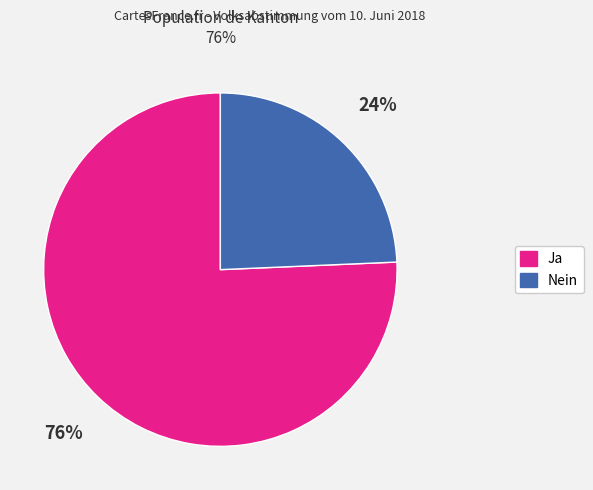

The Ja slice represents 76% of the pie. True or false?

True